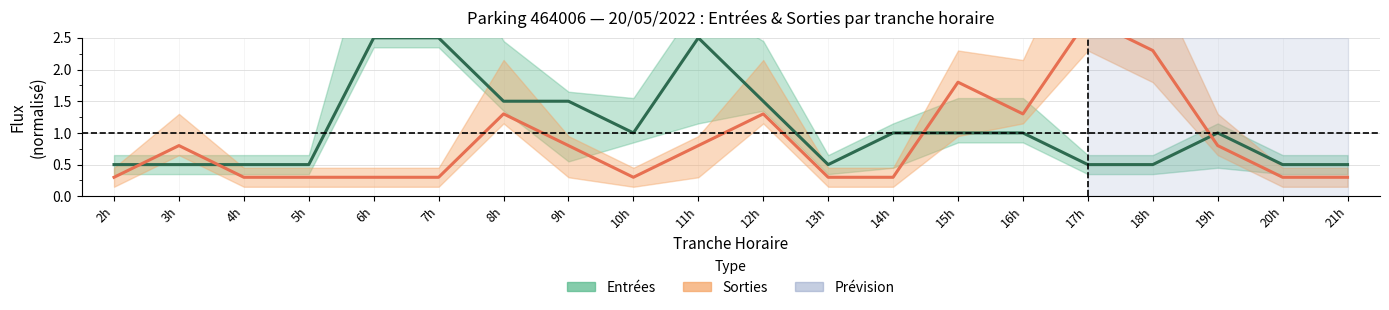

What position from the right is 12h?

10